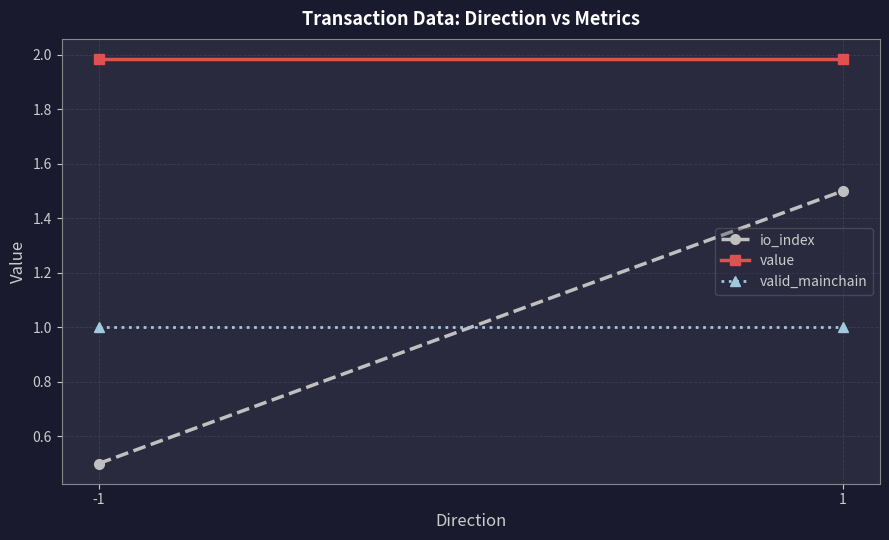

How many io_index values are between 0 and 1?

1